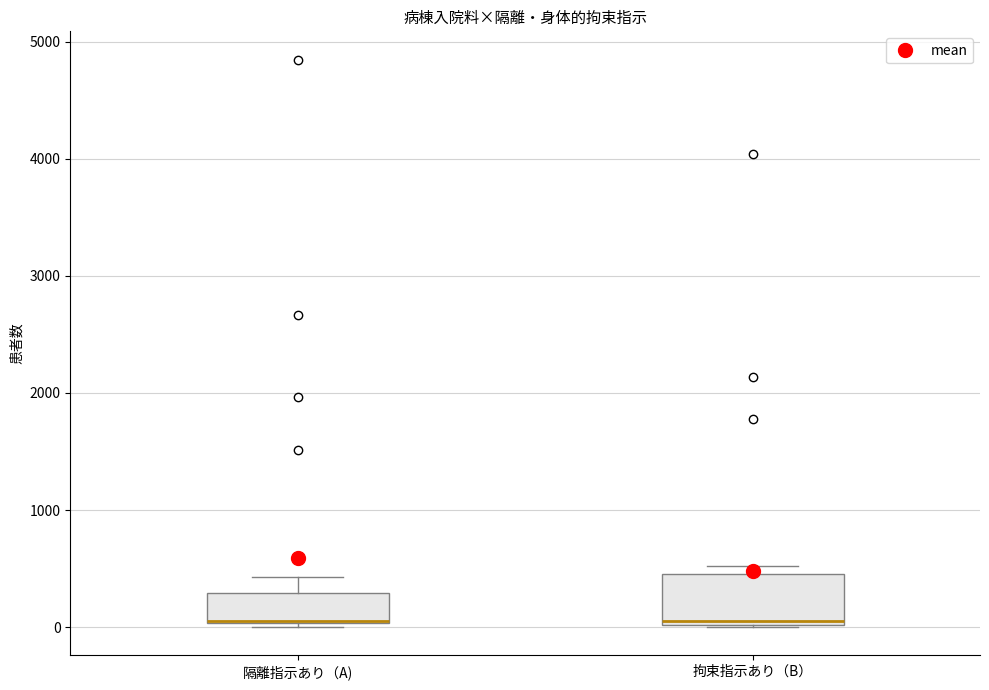

Comparing the boxes themselves (not the whiskers), which one is the tallest?

拘束指示あり（B）